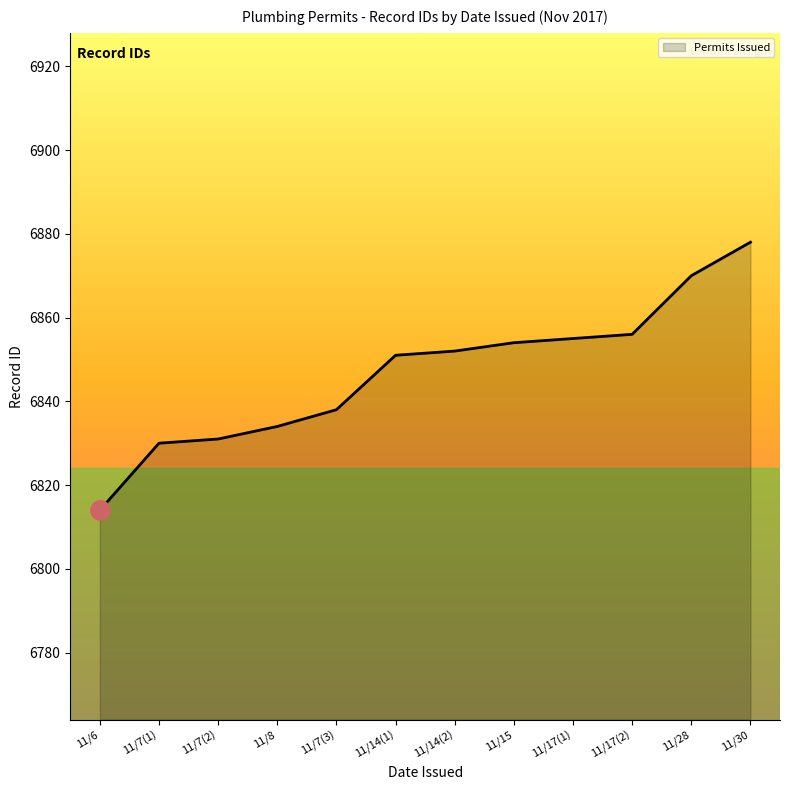

How many series are shown in this chart?

1